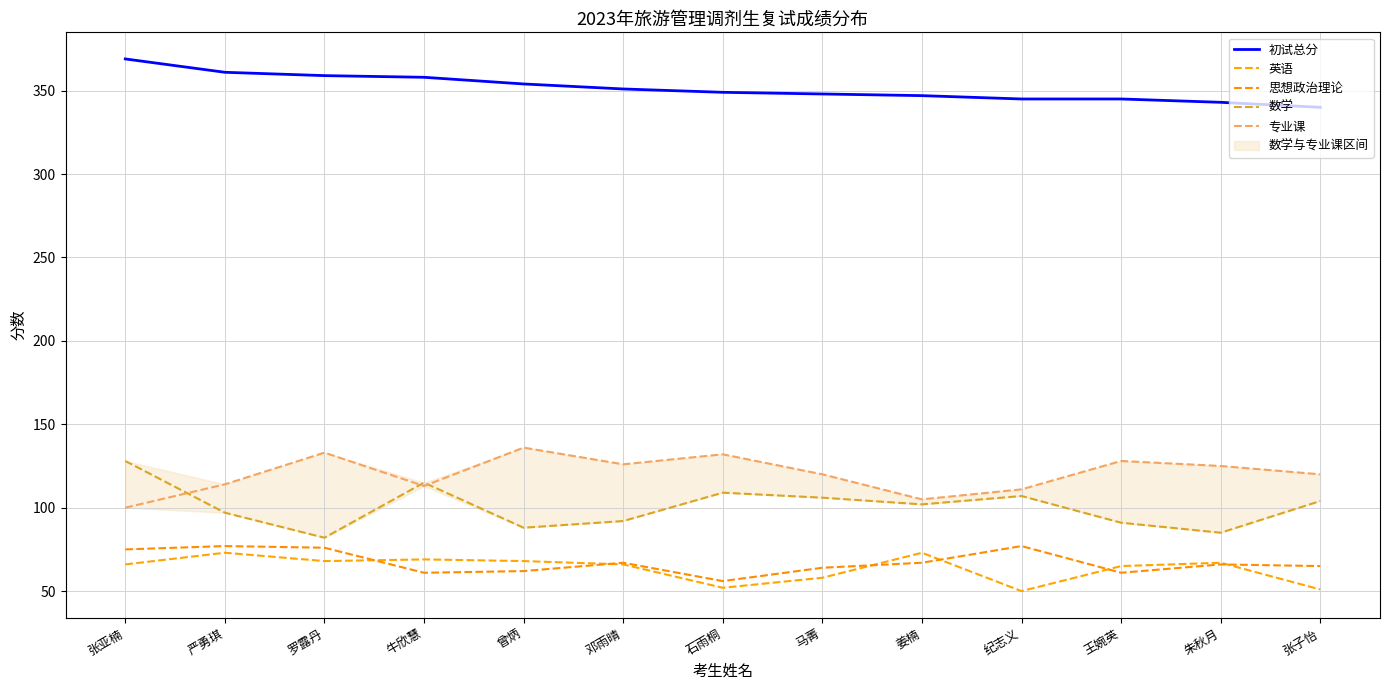

How many data points in 思想政治理论 are above 66?

6